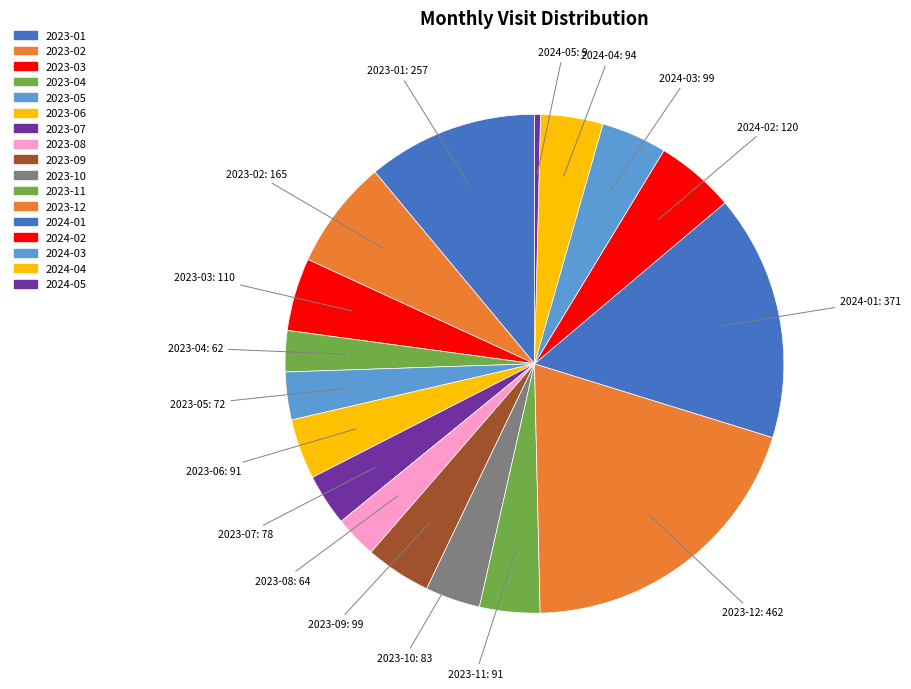

How many slices are in this pie chart?

17